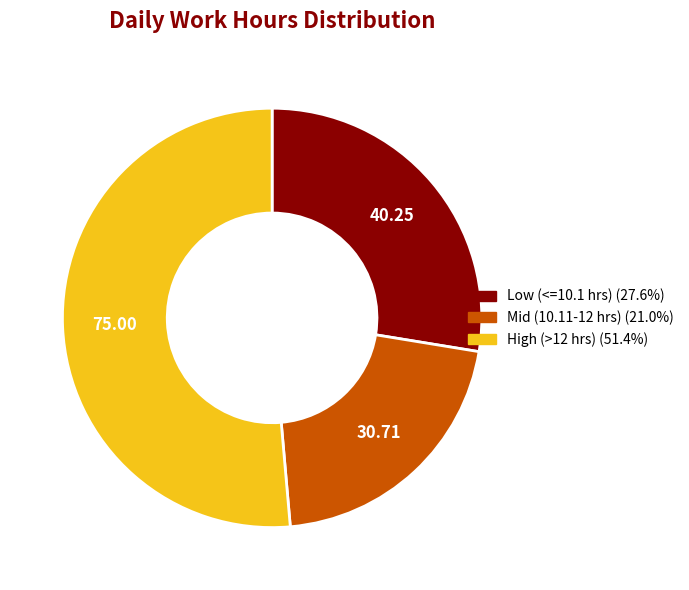

Is there a majority slice in this chart?

Yes